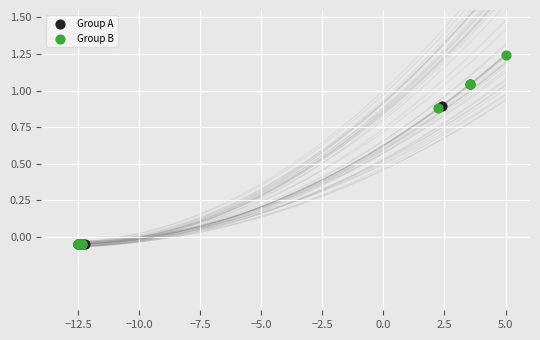

Which series has the widest spread of Y values?

Group B